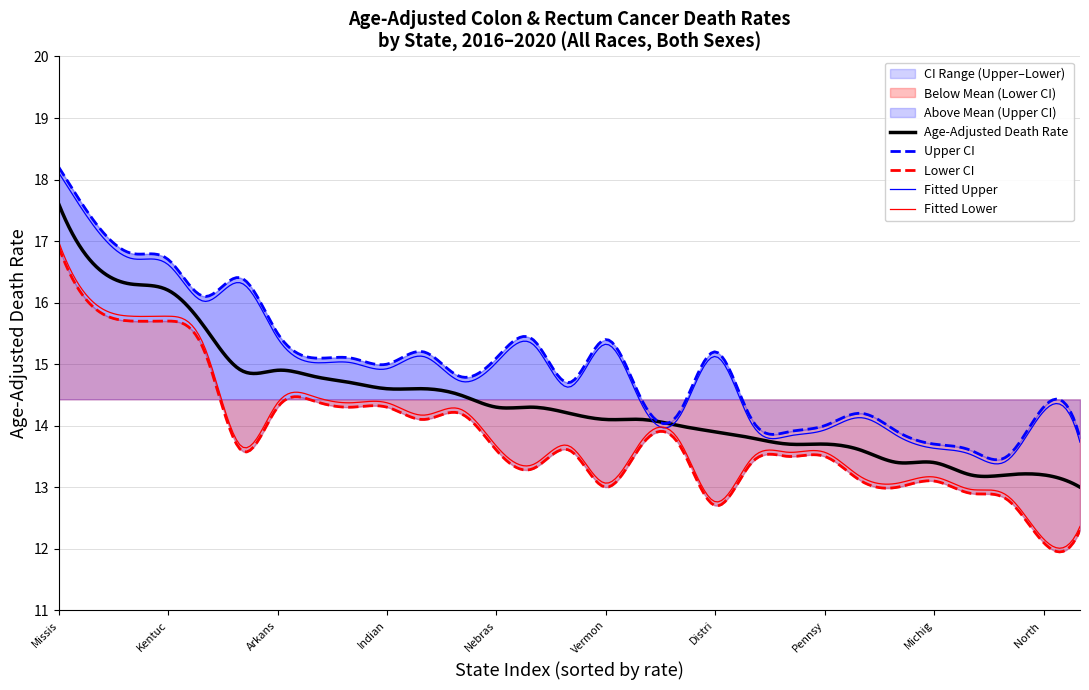

What is the minimum value for Fitted Lower?

12.0